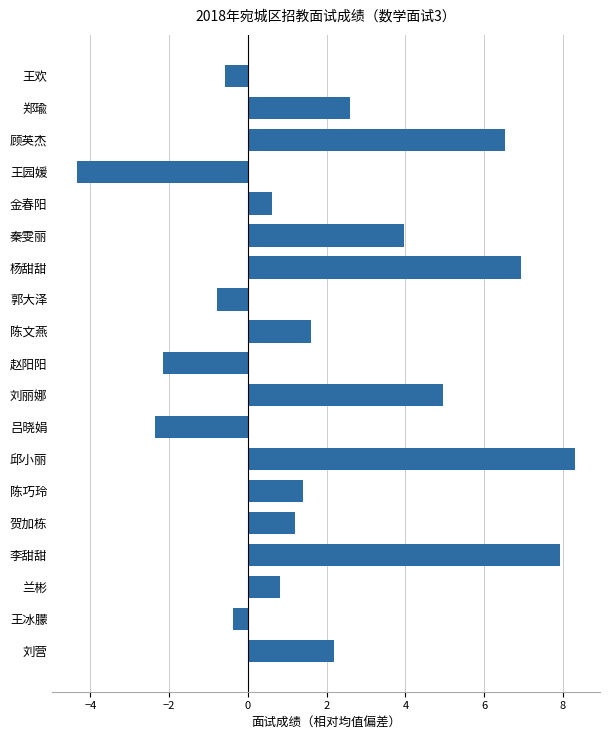

Read the value at 李甜甜.

7.9